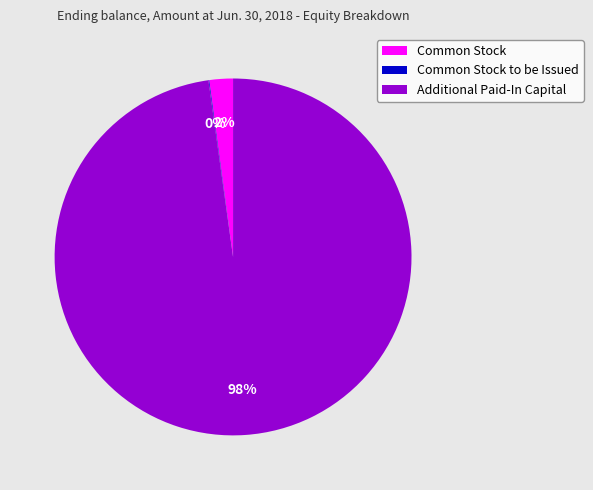

Which slice is the largest?

Additional Paid-In Capital